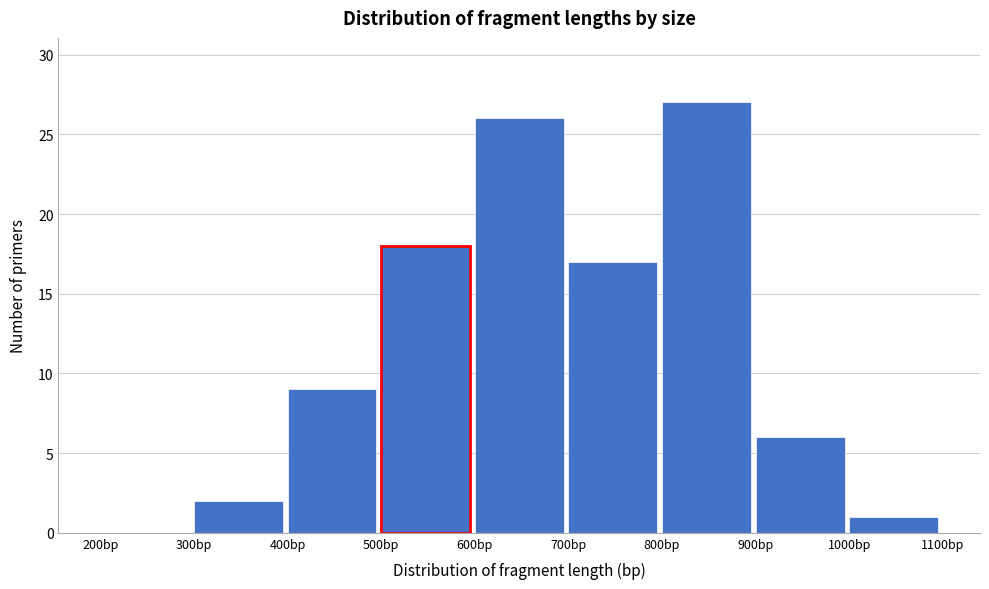

Over which range of the x-axis is the bar tallest?

800 to 900